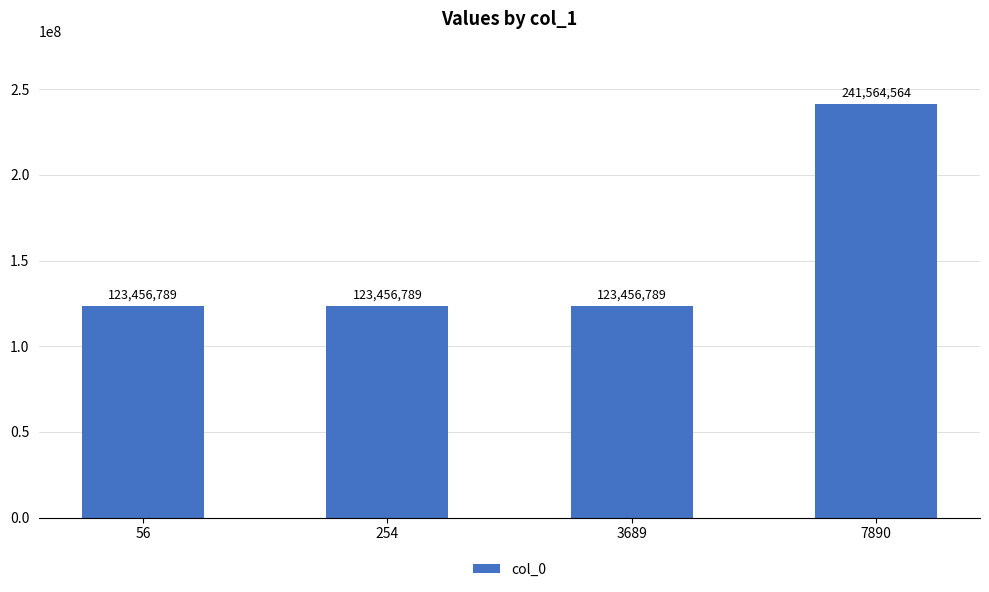

The value at 3689 is 177714036. True or false?

False